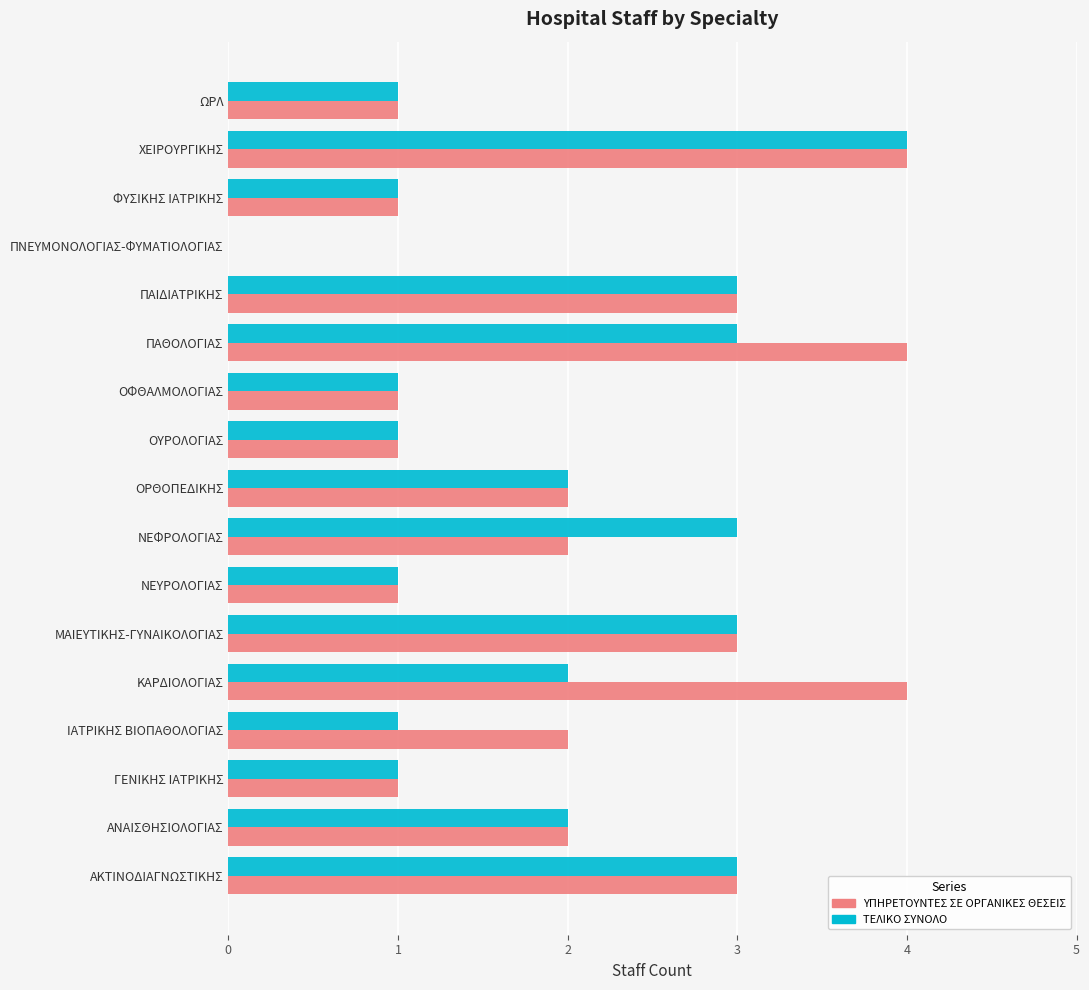

What is the sum of all ΥΠΗΡΕΤΟΥΝΤΕΣ ΣΕ ΟΡΓΑΝΙΚΕΣ ΘΕΣΕΙΣ values?

35